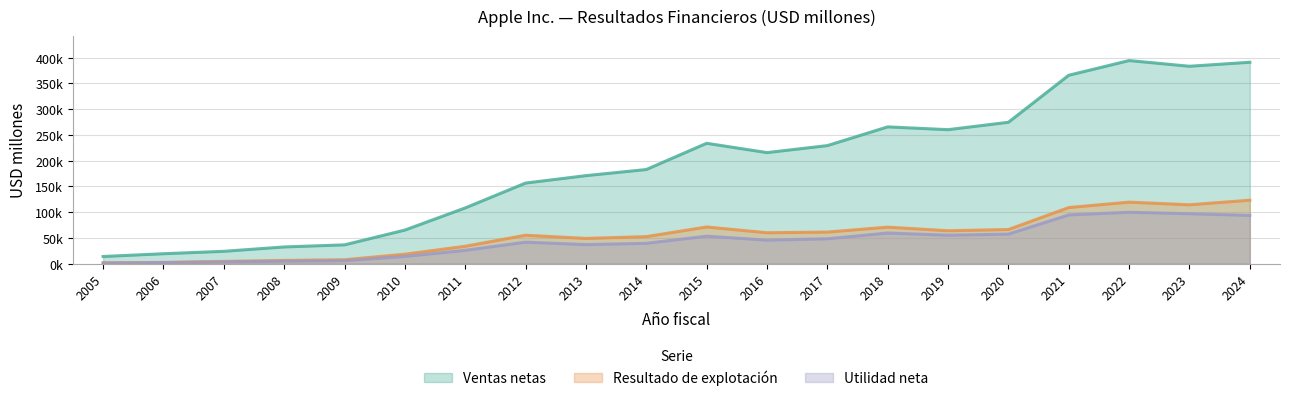

Which category has the lowest value across all series?

2005